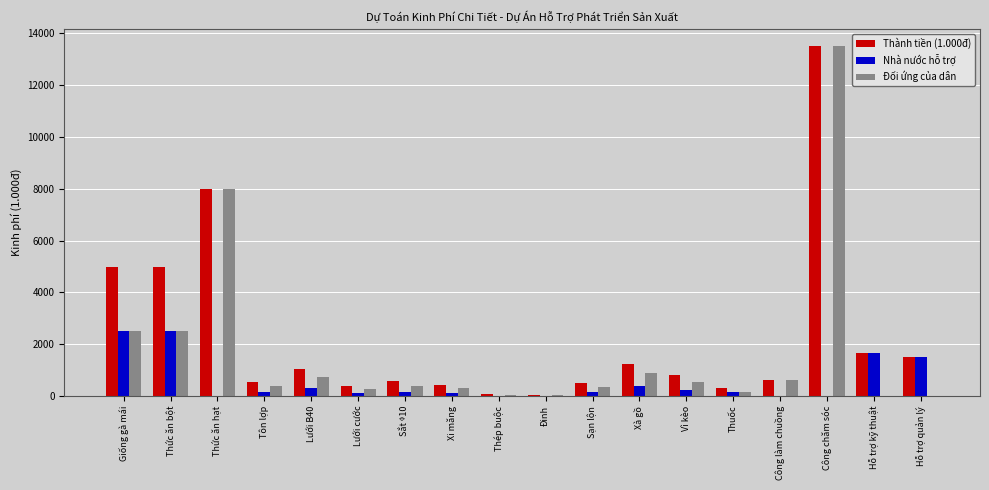

The value of Thành tiền (1.000đ) at Lưới cước is 400.0. True or false?

True